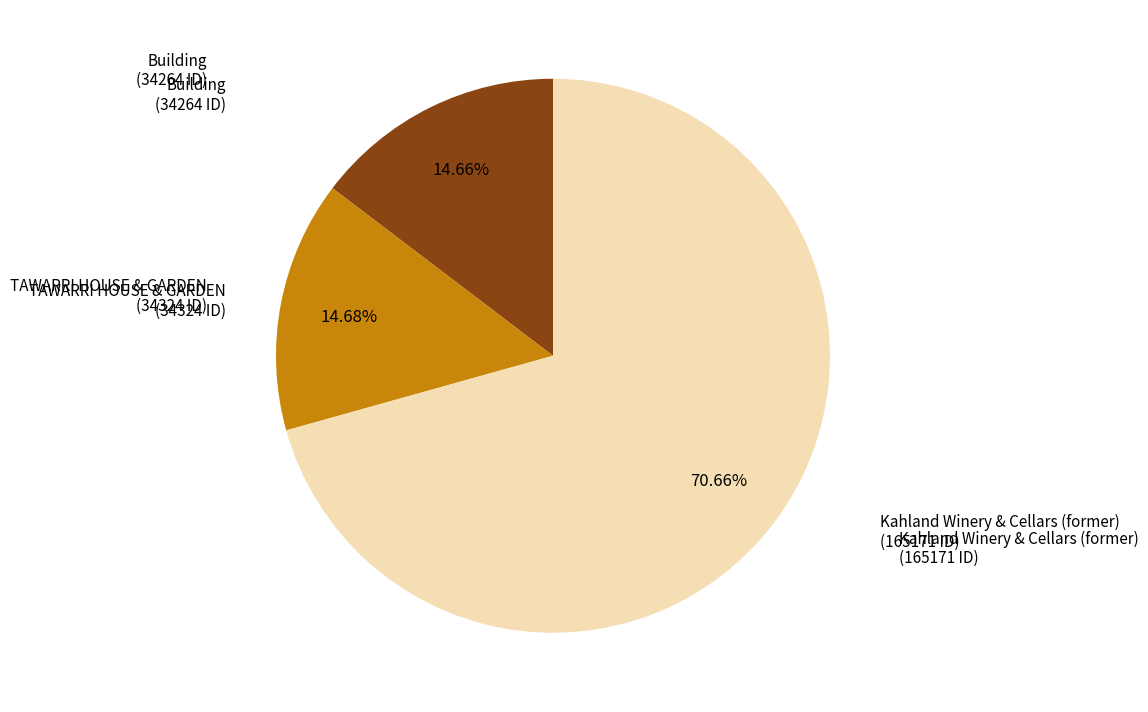

Is there a majority slice in this chart?

Yes